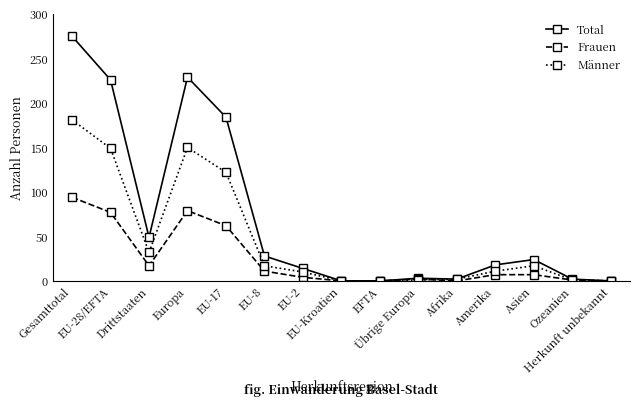

Which series has the widest spread of values?

Total